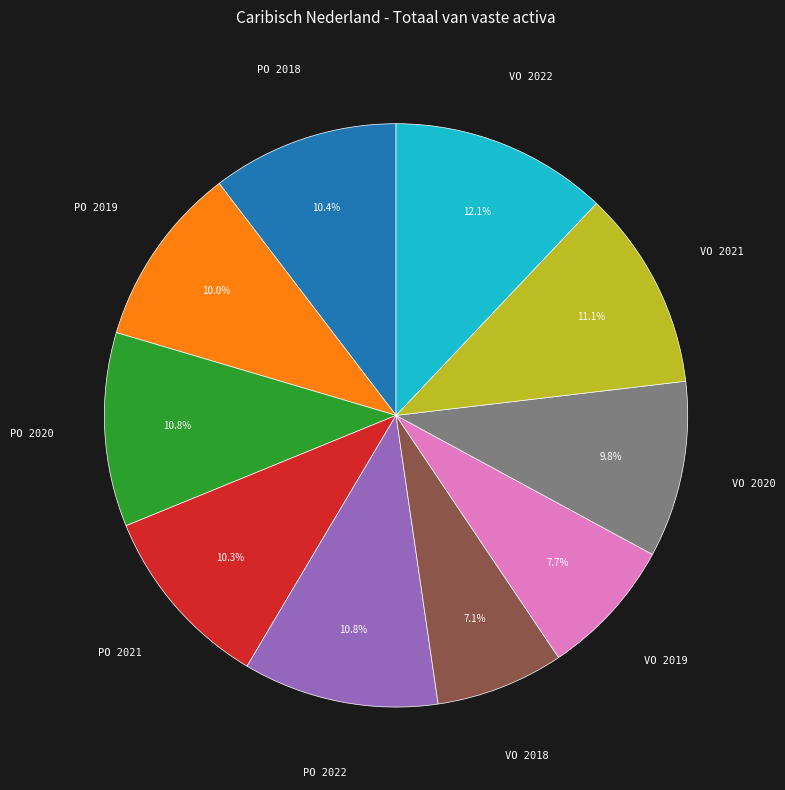

How many segments does this pie chart have?

10